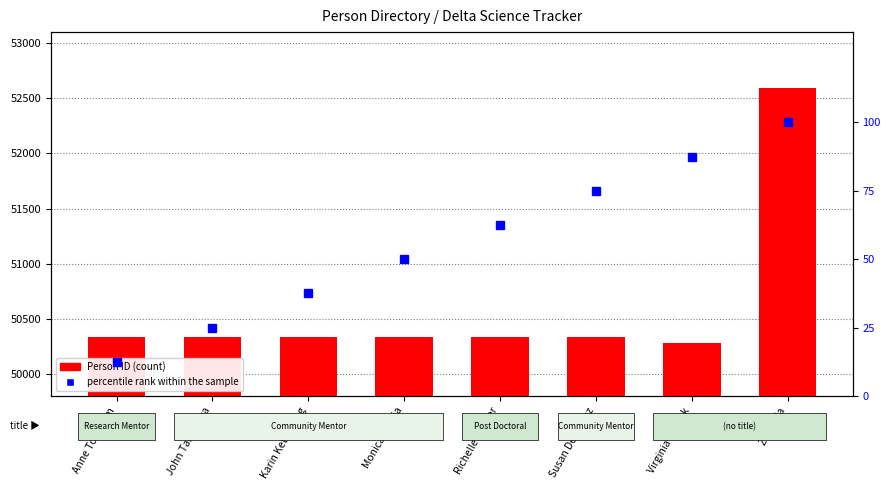

What is the total value across all series at Anne Todgham?

50346.5